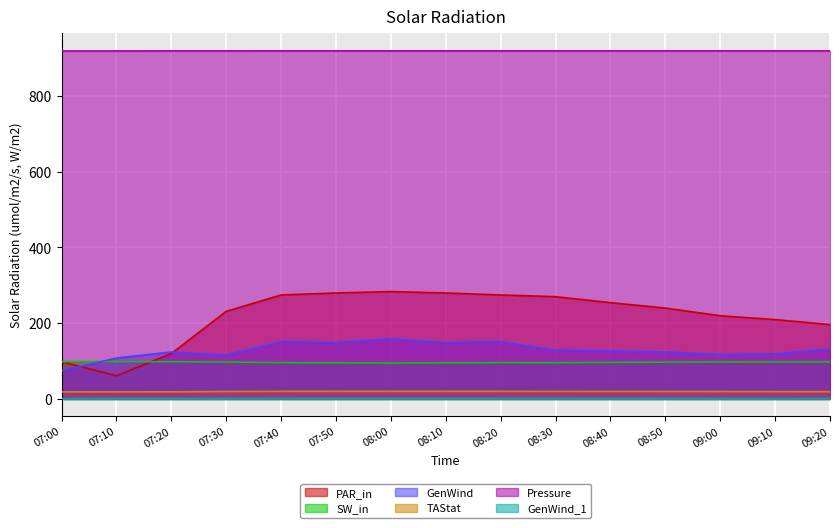

At 09:10, list the series in order from largest to smallest.

Pressure, PAR_in, GenWind, SW_in, TAStat, GenWind_1